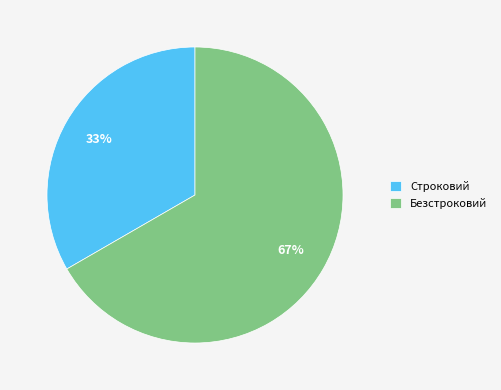

Combined, do Безстроковий and Строковий account for over 50%?

Yes